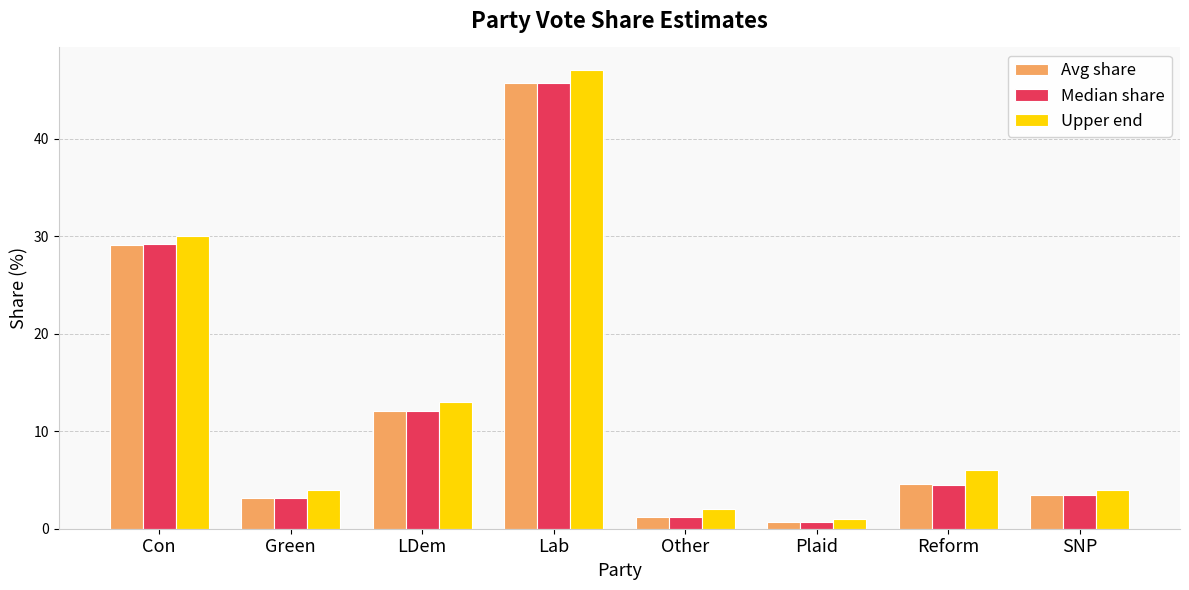

What is the spread (max minus min) of values at Other?

0.8